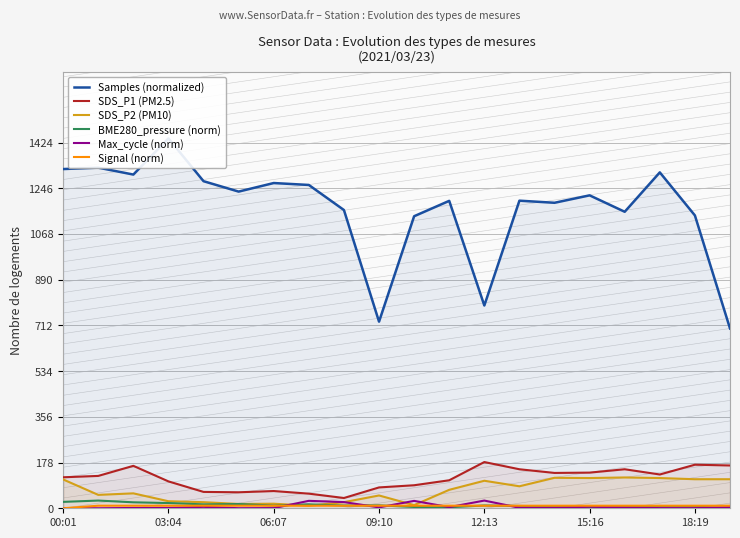

What is the total value across all series at 14?

1464.2